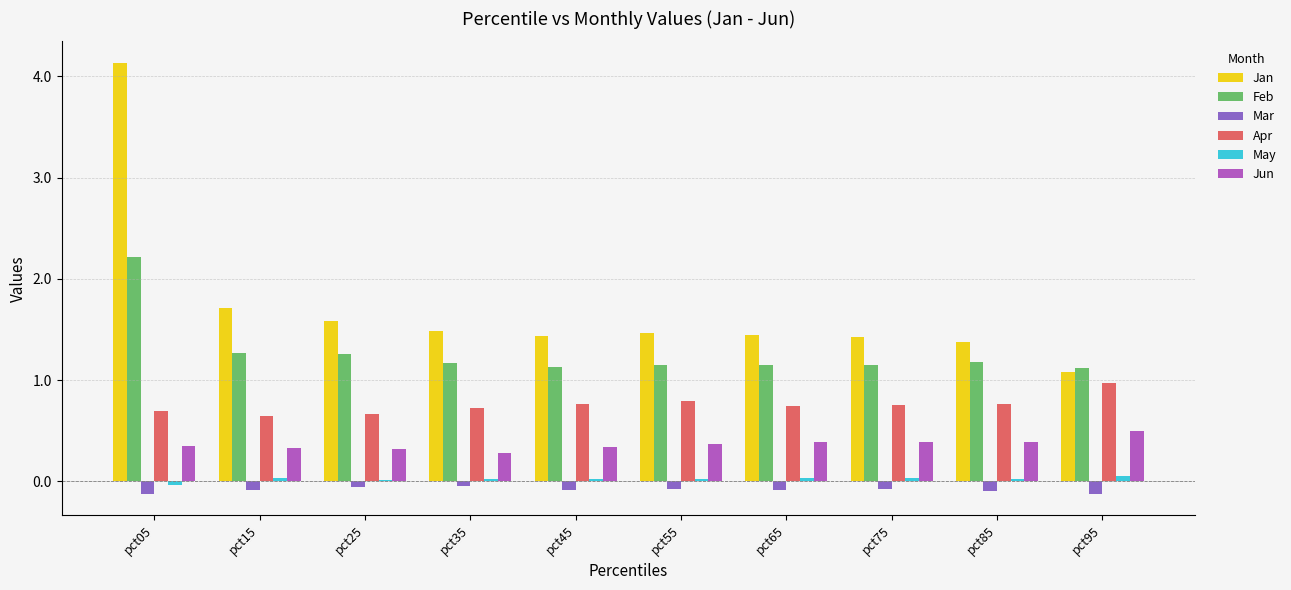

What are all the series names shown in the legend?

Jan, Feb, Mar, Apr, May, Jun